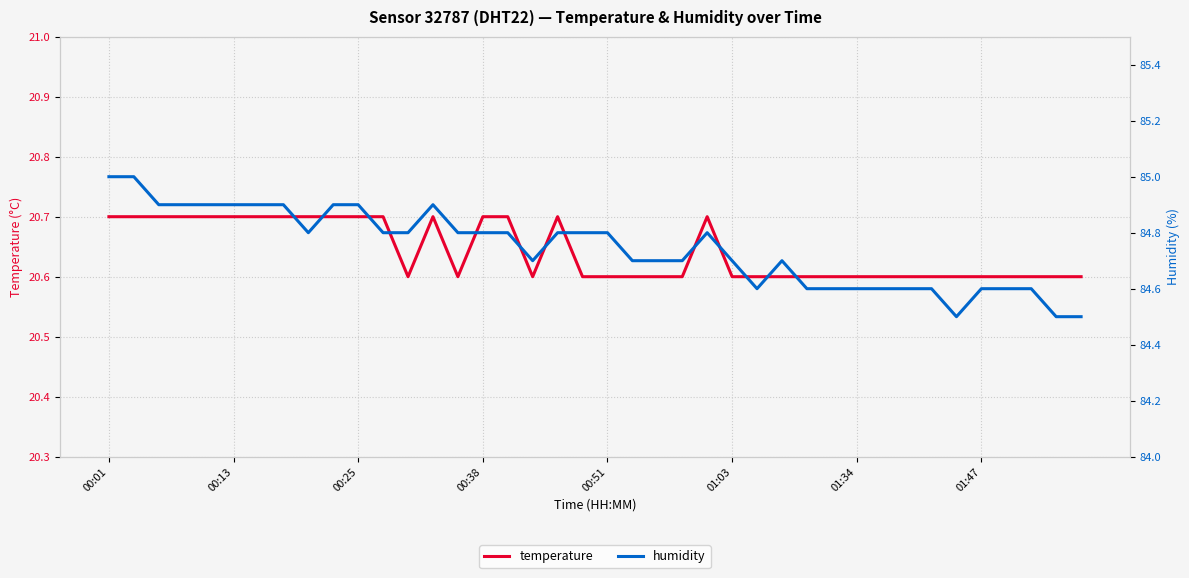

Is it true that temperature equals 20.6 at 01:34?

True